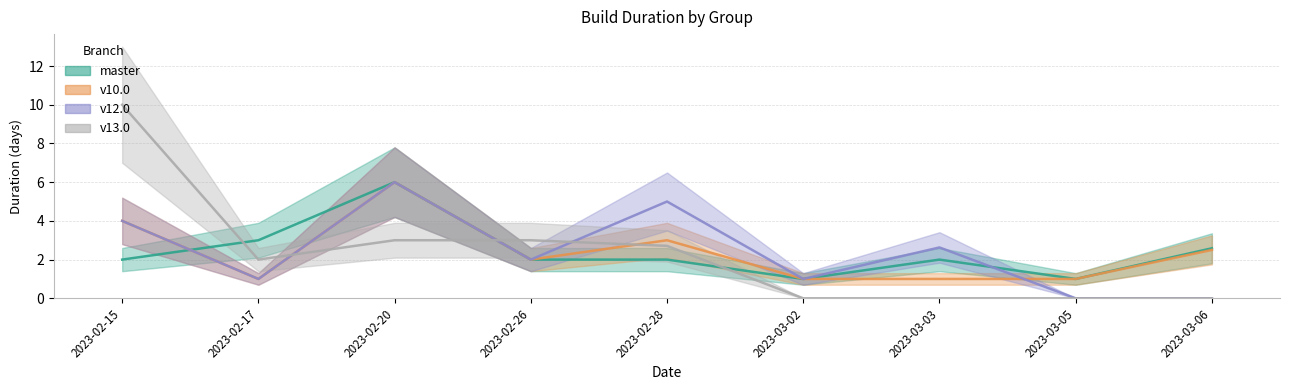

What is the sum of the v10.0 values at 2023-03-03 and 2023-02-15?

5.0